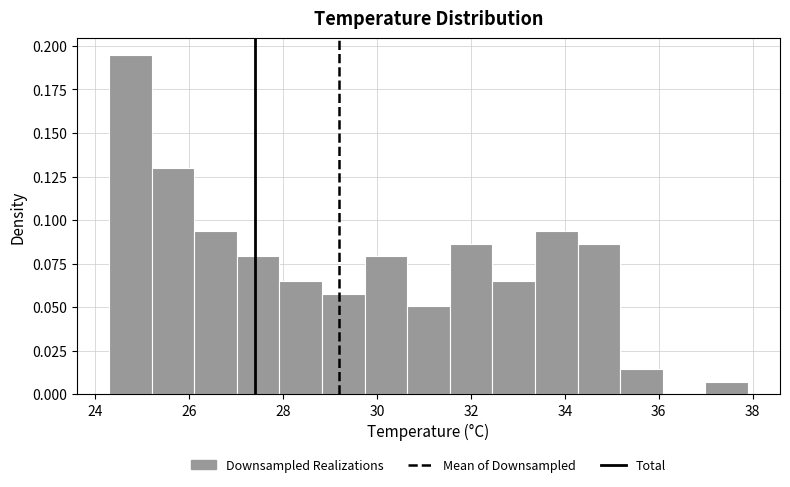

Reading left to right, transcribe this chart: for each bar, give the range it covers on the x-axis and its height. Neither the bar edges nor the heights are printed on the chart, so give them approximately, as read against the axes.

24.4 to 25.2: 0.195
25.2 to 26.2: 0.130
26.2 to 27.0: 0.095
27.0 to 28.0: 0.080
28.0 to 28.8: 0.065
28.8 to 29.8: 0.060
29.8 to 30.6: 0.080
30.6 to 31.6: 0.050
31.6 to 32.4: 0.085
32.4 to 33.4: 0.065
33.4 to 34.2: 0.095
34.2 to 35.2: 0.085
35.2 to 36.0: 0.015
36.0 to 37.0: 0
37.0 to 38.0: 0.005